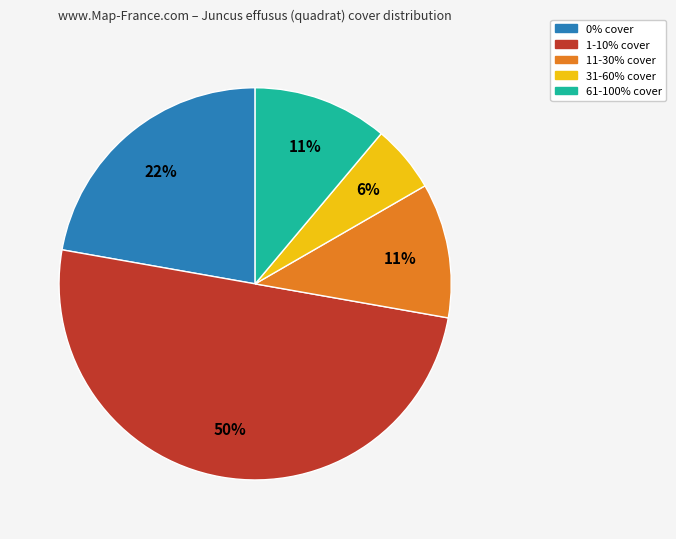

To the nearest percent, what is the difference between the largest and smallest slice percentages?

44%